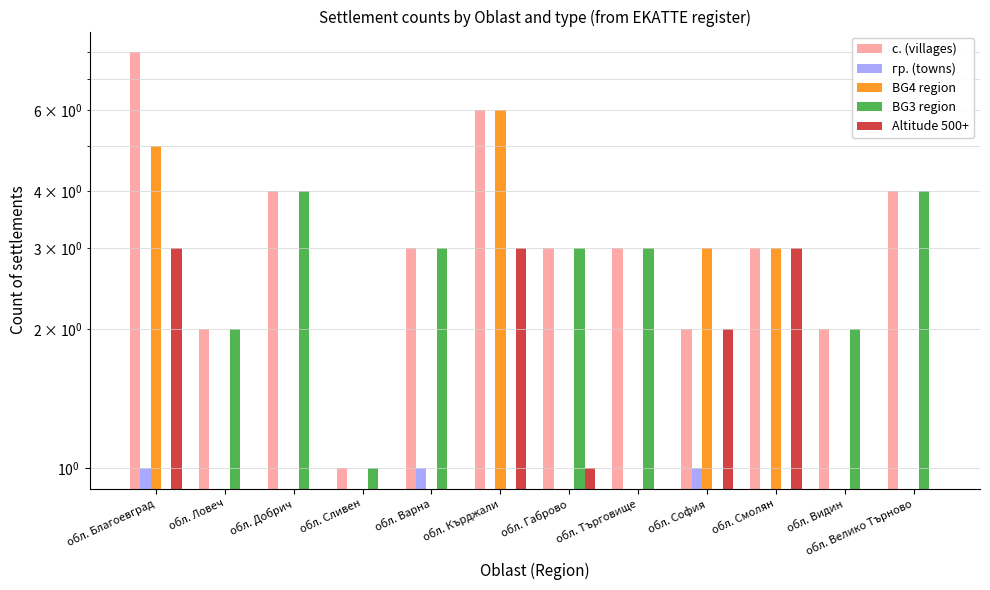

Reading left to right, what are all the values shown in this chart?

с. (villages): обл. Благоевград=8	обл. Ловеч=2	обл. Добрич=4	обл. Сливен=1	обл. Варна=3	обл. Кърджали=6	обл. Габрово=3	обл. Търговище=3	обл. София=2	обл. Смолян=3	обл. Видин=2	обл. Велико Търново=4
гр. (towns): обл. Благоевград=1	обл. Ловеч=0	обл. Добрич=0	обл. Сливен=0	обл. Варна=1	обл. Кърджали=0	обл. Габрово=0	обл. Търговище=0	обл. София=1	обл. Смолян=0	обл. Видин=0	обл. Велико Търново=0
BG4 region: обл. Благоевград=5	обл. Ловеч=0	обл. Добрич=0	обл. Сливен=0	обл. Варна=0	обл. Кърджали=6	обл. Габрово=0	обл. Търговище=0	обл. София=3	обл. Смолян=3	обл. Видин=0	обл. Велико Търново=0
BG3 region: обл. Благоевград=0	обл. Ловеч=2	обл. Добрич=4	обл. Сливен=1	обл. Варна=3	обл. Кърджали=0	обл. Габрово=3	обл. Търговище=3	обл. София=0	обл. Смолян=0	обл. Видин=2	обл. Велико Търново=4
Altitude 500+: обл. Благоевград=3	обл. Ловеч=0	обл. Добрич=0	обл. Сливен=0	обл. Варна=0	обл. Кърджали=3	обл. Габрово=1	обл. Търговище=0	обл. София=2	обл. Смолян=3	обл. Видин=0	обл. Велико Търново=0